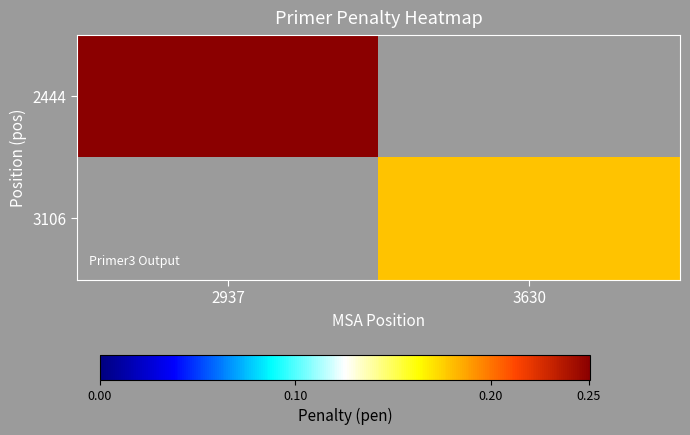

Count the number of data series in this chart.

2